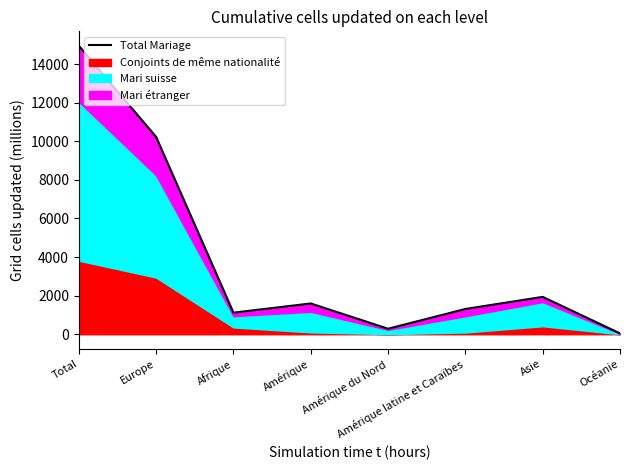

The chart shows a value of 1594 at Amérique. True or false?

True